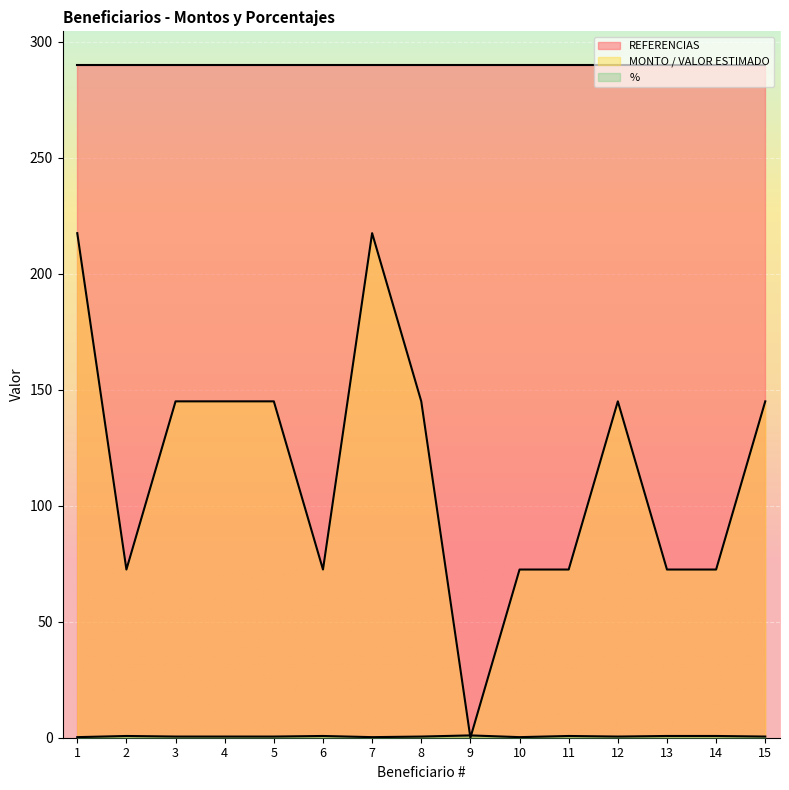

What is the greatest value displayed?

290.0